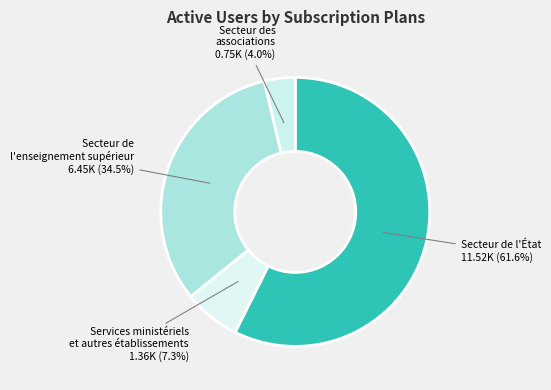

What is the change in value from Secteur de l'État to Secteur des associations?

-10768.9